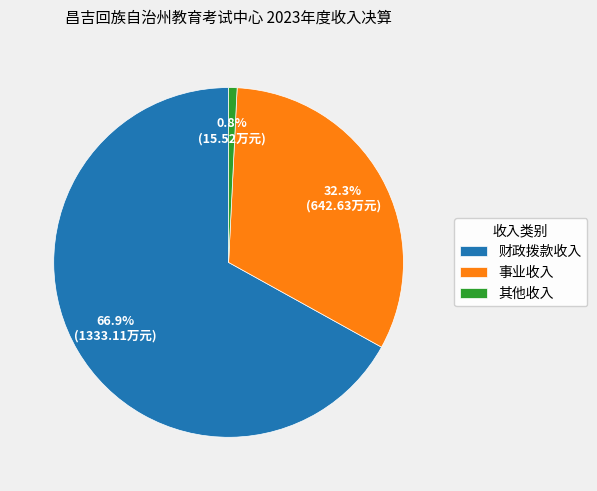

Which has a higher value, 财政拨款收入 or 其他收入?

财政拨款收入